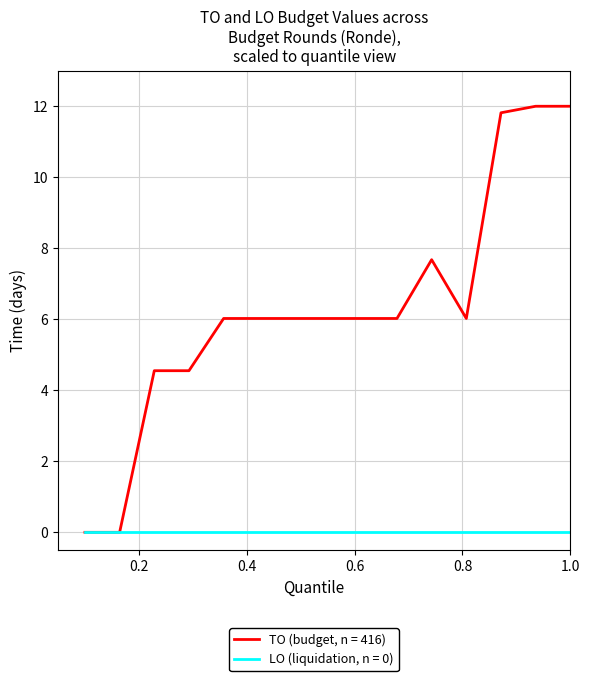

Does the chart have visible grid lines?

Yes